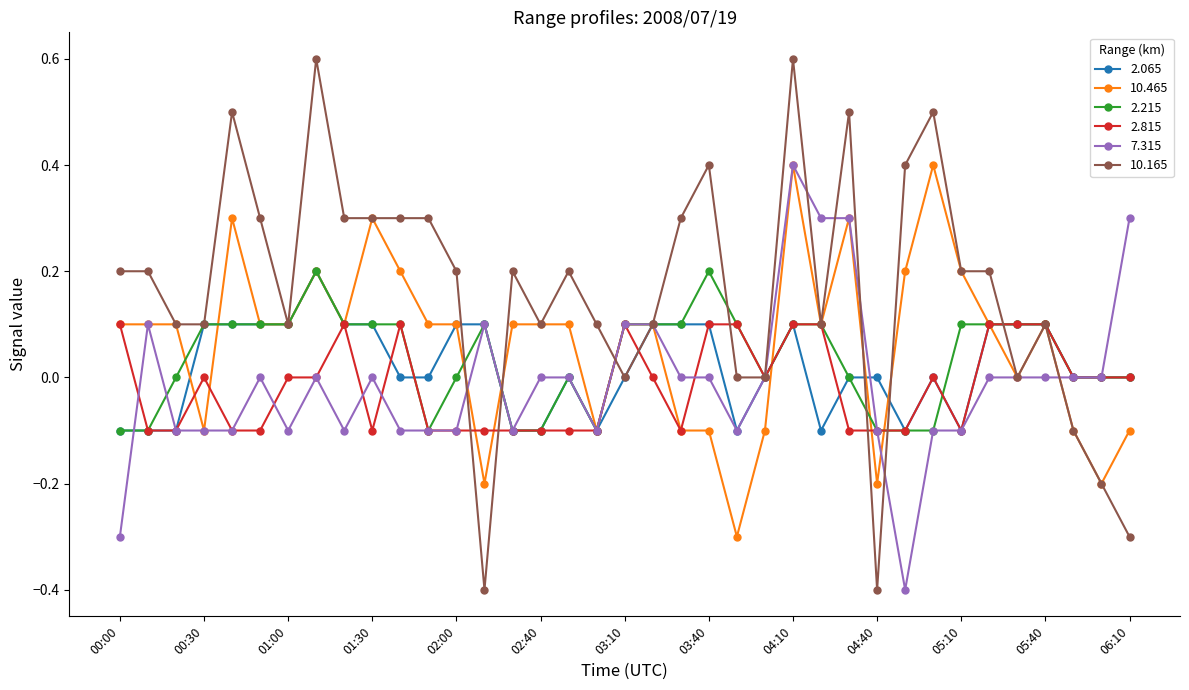

What is the highest value of the 7.315 series?

0.4